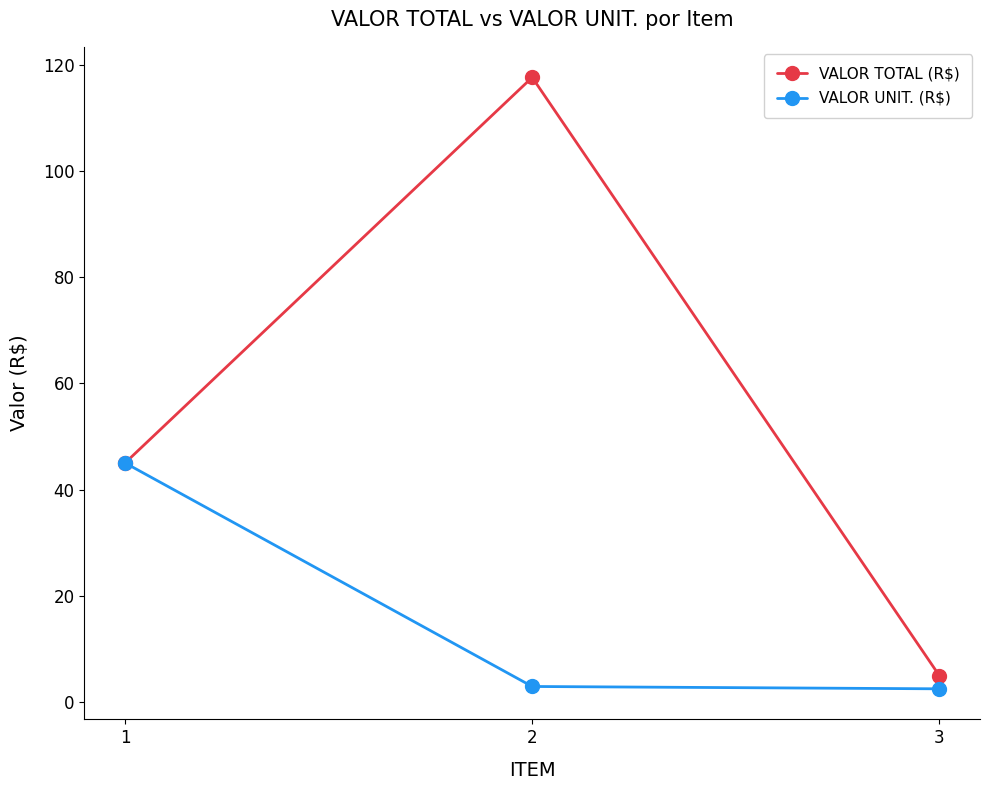

What is the value of the VALOR TOTAL (R$) point at the 1st from the left?

45.0